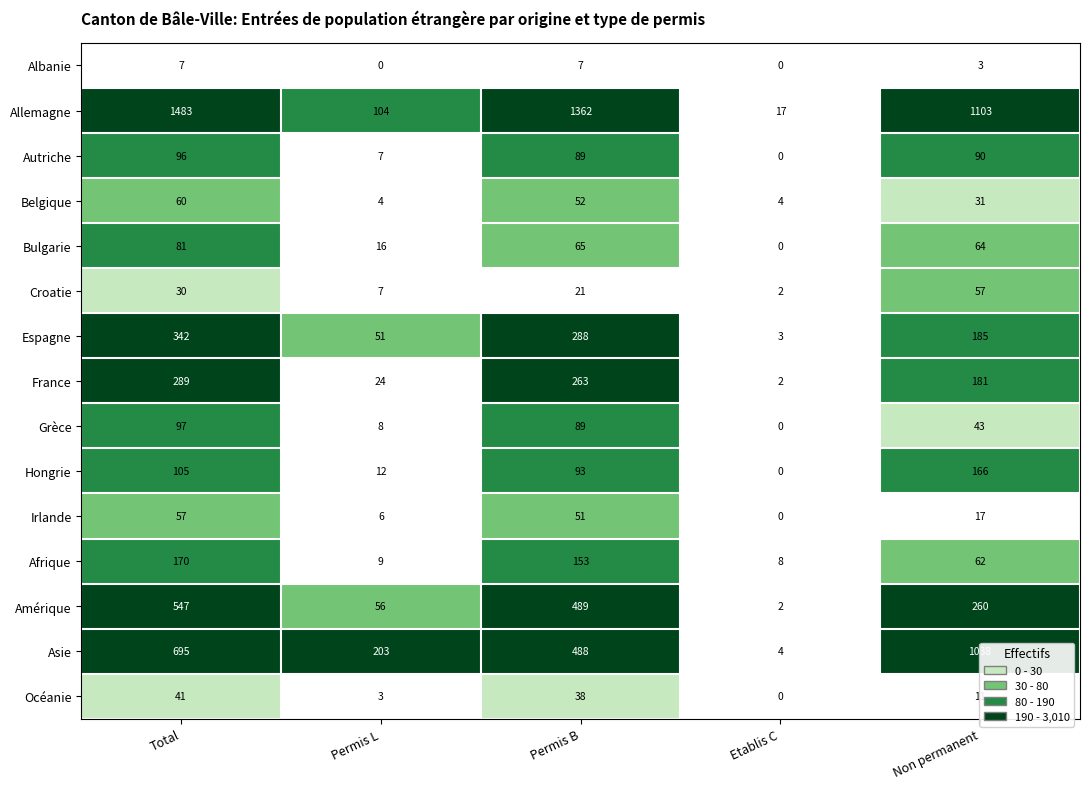

Rank the categories by Croatie value from highest to lowest.

Non permanent, Total, Permis B, Permis L, Etablis C